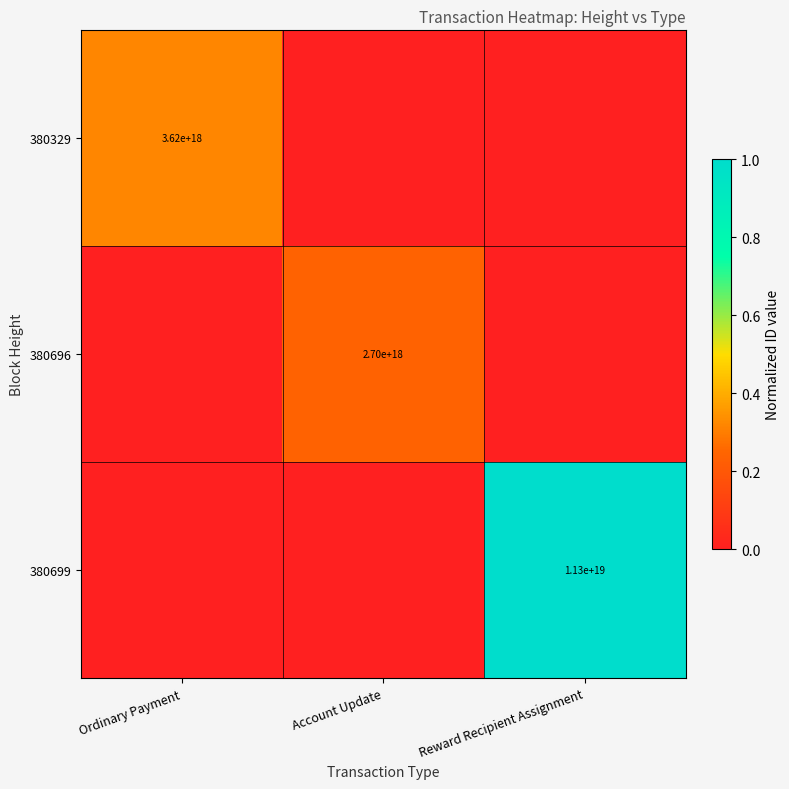

The 380696 series shows 1662176598754177792 at Account Update. True or false?

False